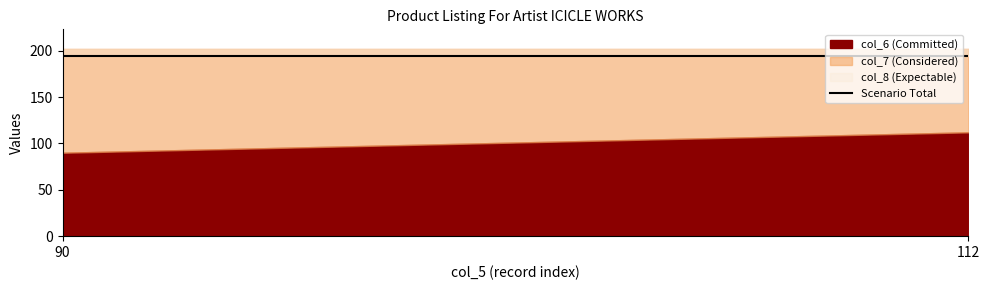

What value does the col_6 series have at 112?

112